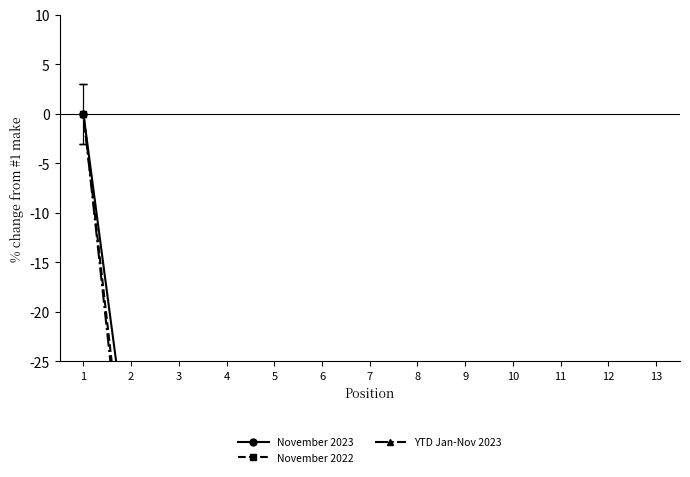

True or false: YTD Jan-Nov 2023 and November 2022 intersect in this chart.

True